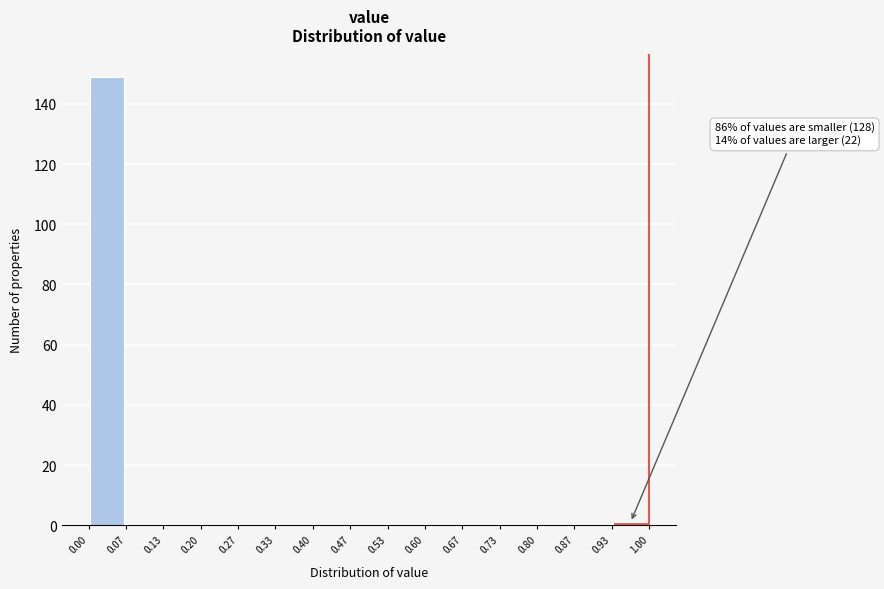

Over which range of the x-axis is the bar tallest?

0.00 to 0.07